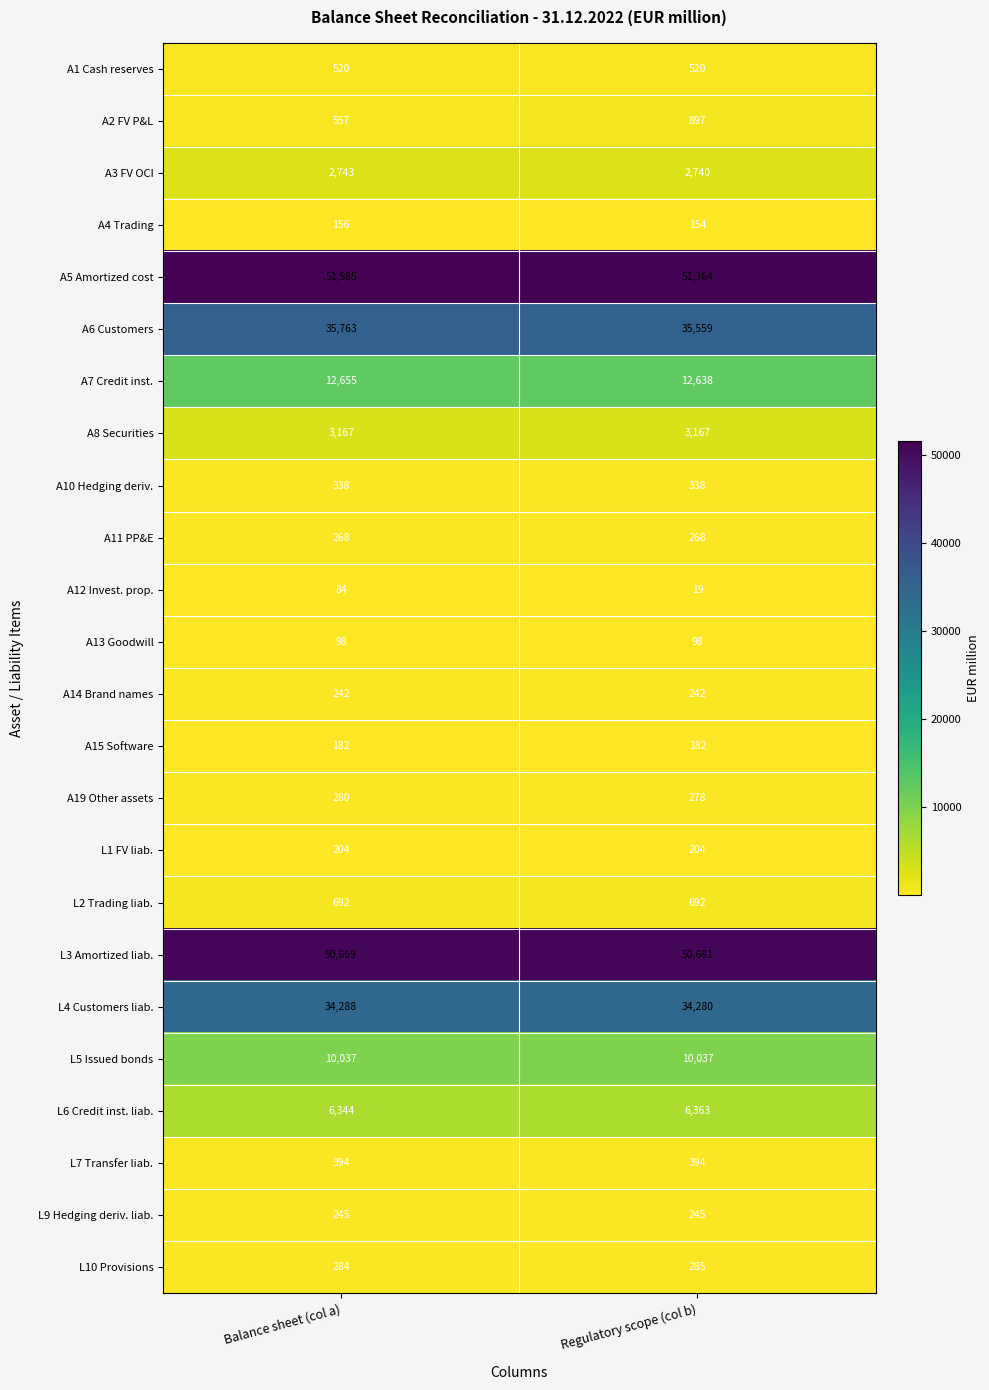

At how many categories does at least one series exceed 14127?

2